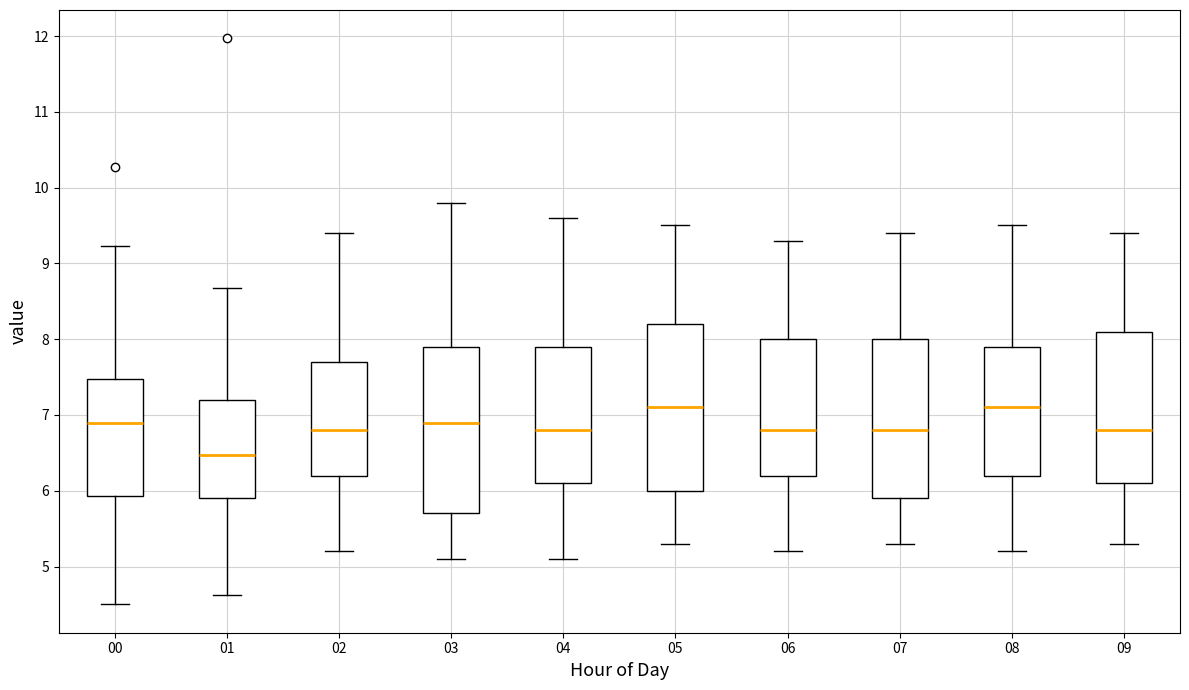

Reading left to right, transcribe this box plot: for each box, give where its median line is, the range the box spans, and where its two whiskers end, as read against the y-axis. The values are not printed on the chart, so give them approximately, as read against the axis.

00: median 6.9, box 5.9 to 7.5, whiskers 4.5 to 9.2
01: median 6.5, box 5.9 to 7.2, whiskers 4.6 to 8.7
02: median 6.8, box 6.2 to 7.7, whiskers 5.2 to 9.4
03: median 6.9, box 5.7 to 7.9, whiskers 5.1 to 9.8
04: median 6.8, box 6.1 to 7.9, whiskers 5.1 to 9.6
05: median 7.1, box 6.0 to 8.2, whiskers 5.3 to 9.5
06: median 6.8, box 6.2 to 8.0, whiskers 5.2 to 9.3
07: median 6.8, box 5.9 to 8.0, whiskers 5.3 to 9.4
08: median 7.1, box 6.2 to 7.9, whiskers 5.2 to 9.5
09: median 6.8, box 6.1 to 8.1, whiskers 5.3 to 9.4